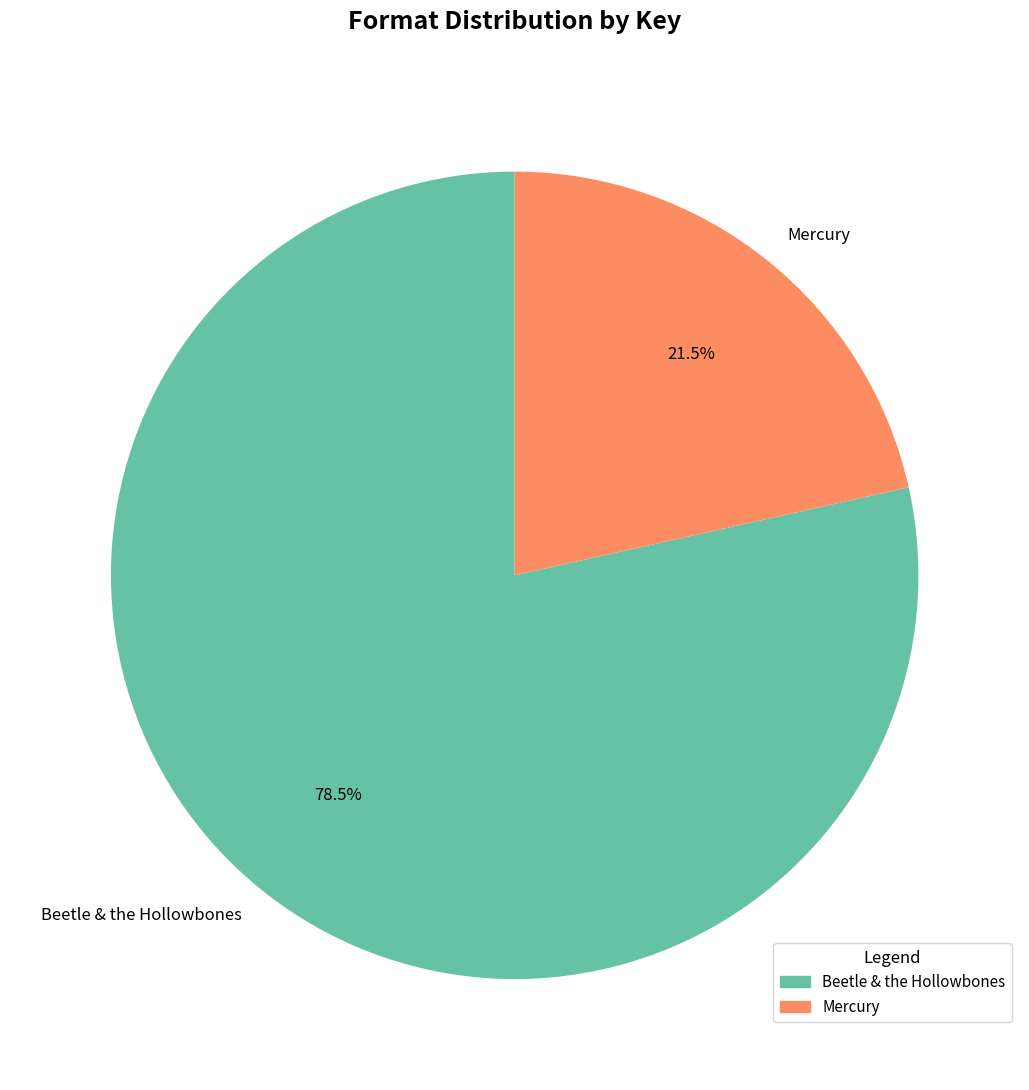

Is there any slice that represents more than half of the pie?

Yes